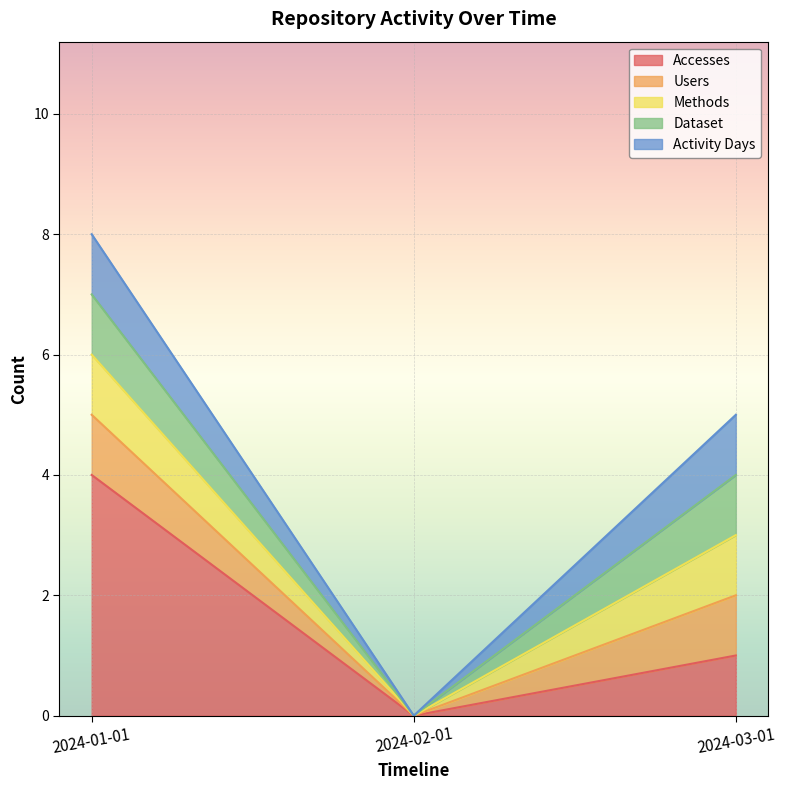

Which has a higher value, 2024-01-01 or 2024-02-01?

2024-01-01